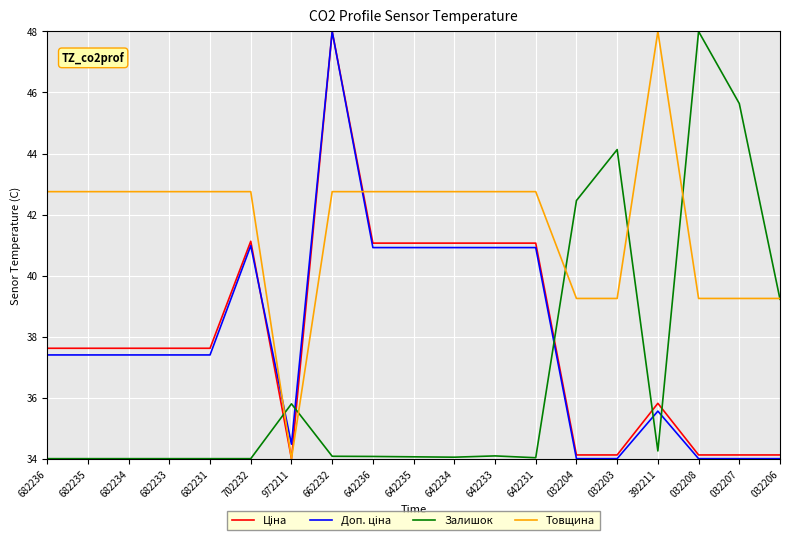

Between 972211 and 032207, which series saw the biggest shift?

Залишок